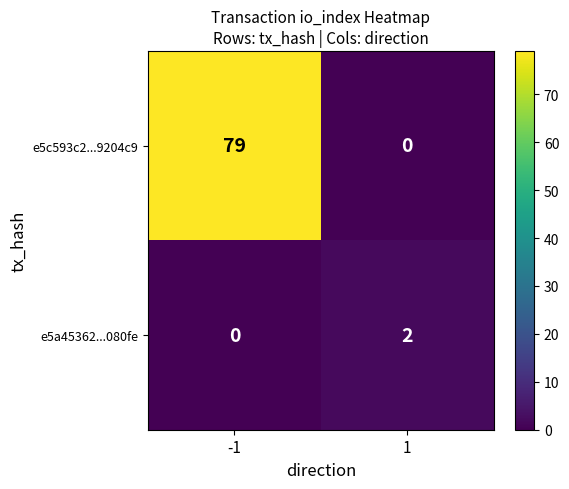

How many values in the e5a45362...080fe series are below 2?

1